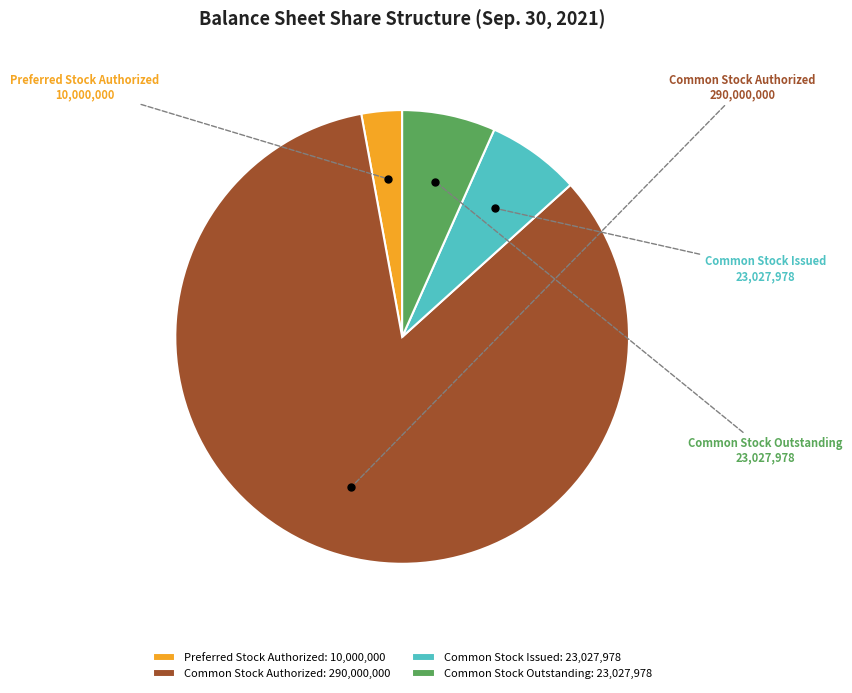

Which has a higher value, Common Stock Outstanding or Preferred Stock Authorized?

Common Stock Outstanding